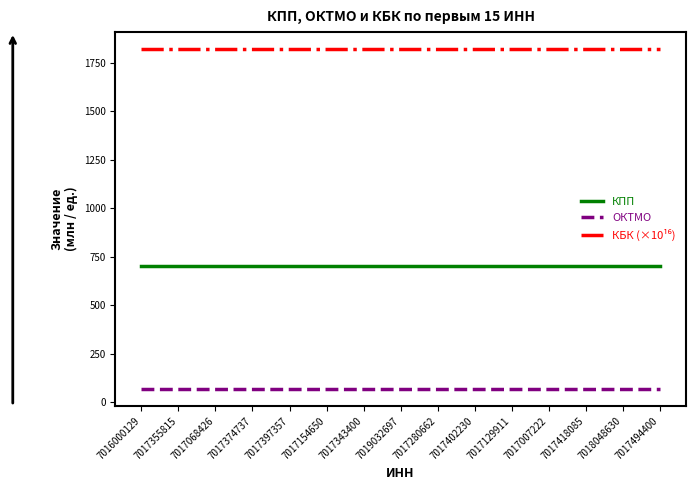

What is the total value across all series at 7018048630?

2592.5